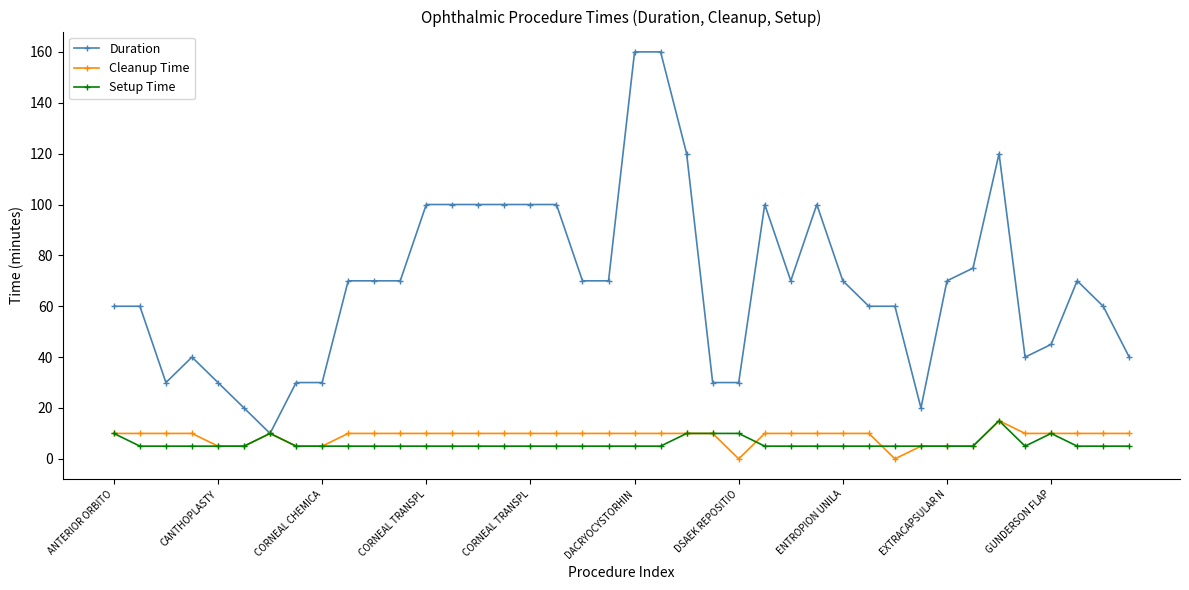

Which series has the widest spread of values?

Duration